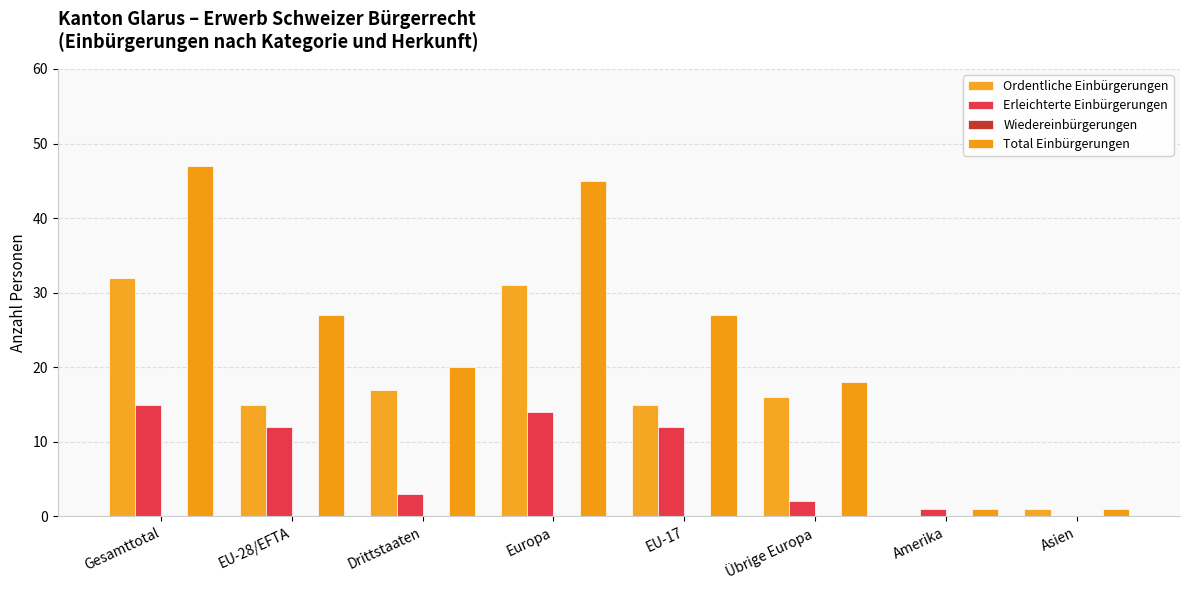

How many groups of bars are there?

8